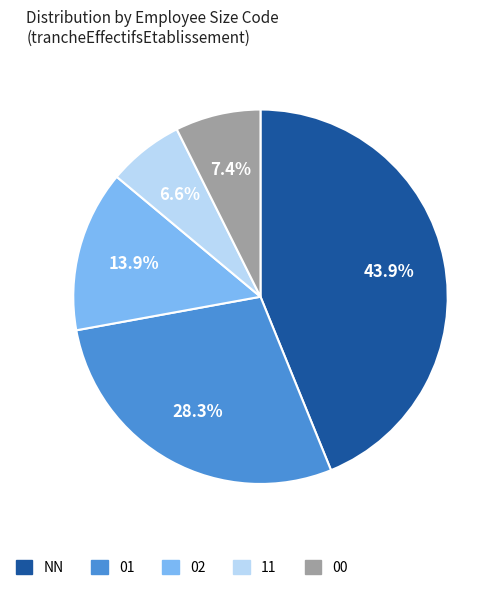

Count the number of slices in the pie.

5